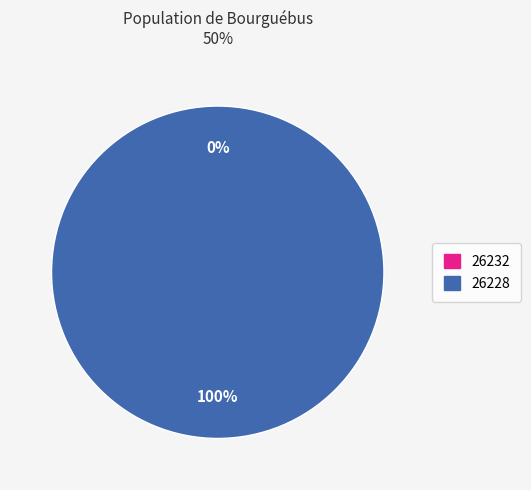

Which category accounts for the majority?

26228